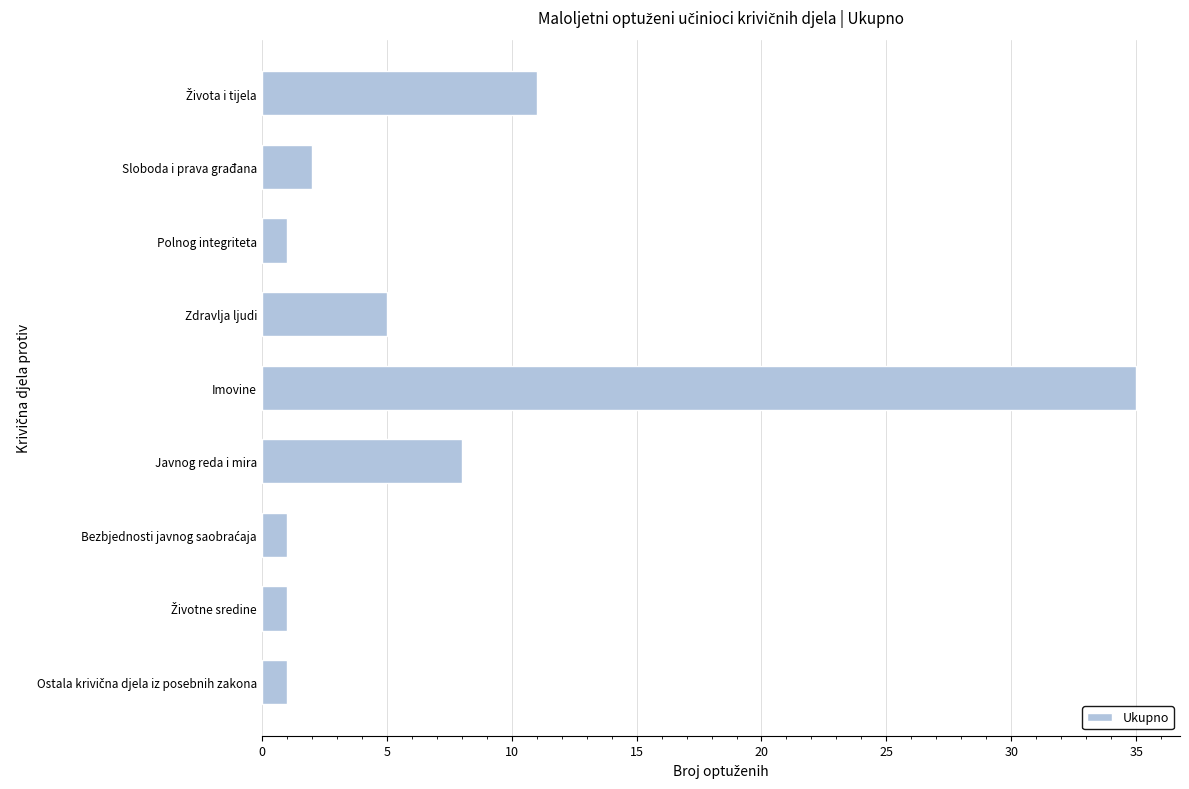

Reading top to bottom, list all the values displayed in this chart.

11	2	1	5	35	8	1	1	1